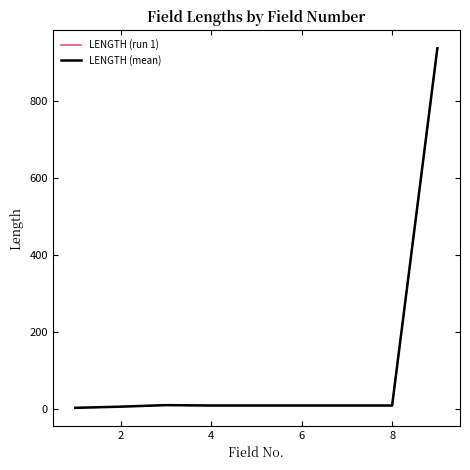

At how many categories does at least one series exceed 185?

1